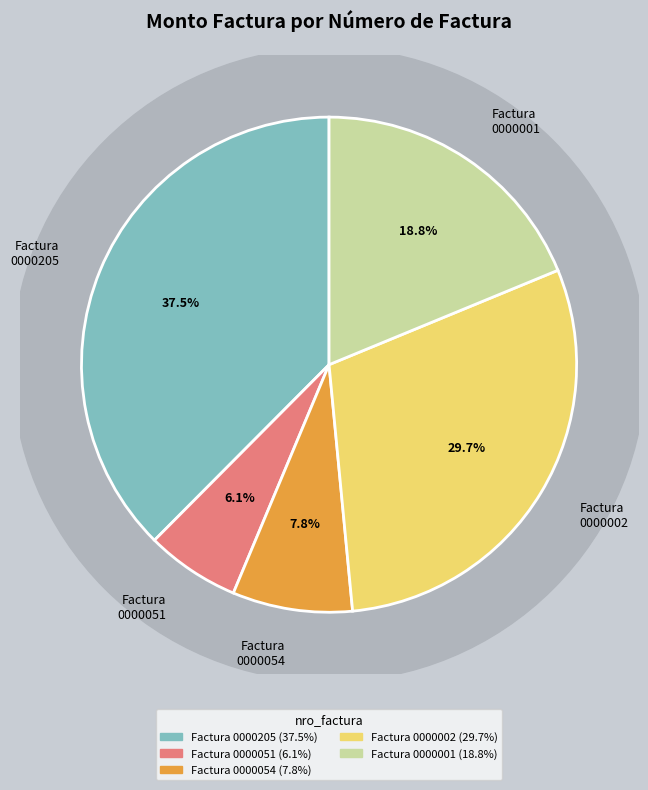

The Factura 001-001-0000054 slice represents 8% of the pie. True or false?

True